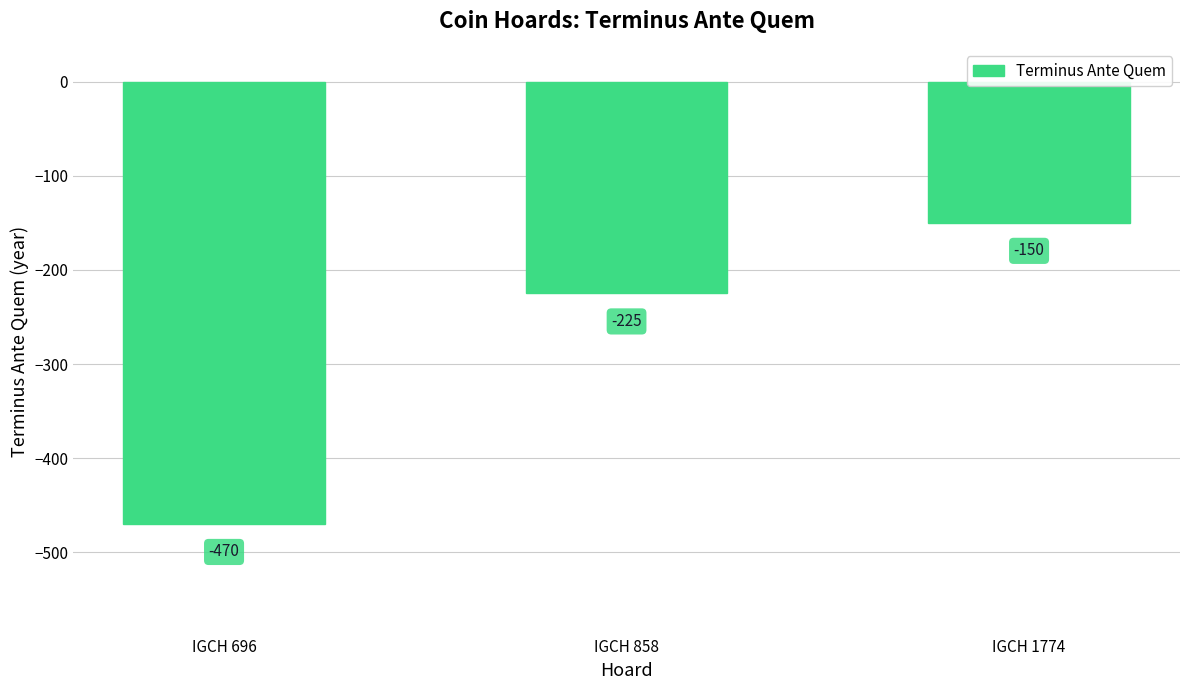

Reading right to left, list all the values displayed in this chart.

IGCH 1774=-150	IGCH 858=-225	IGCH 696=-470